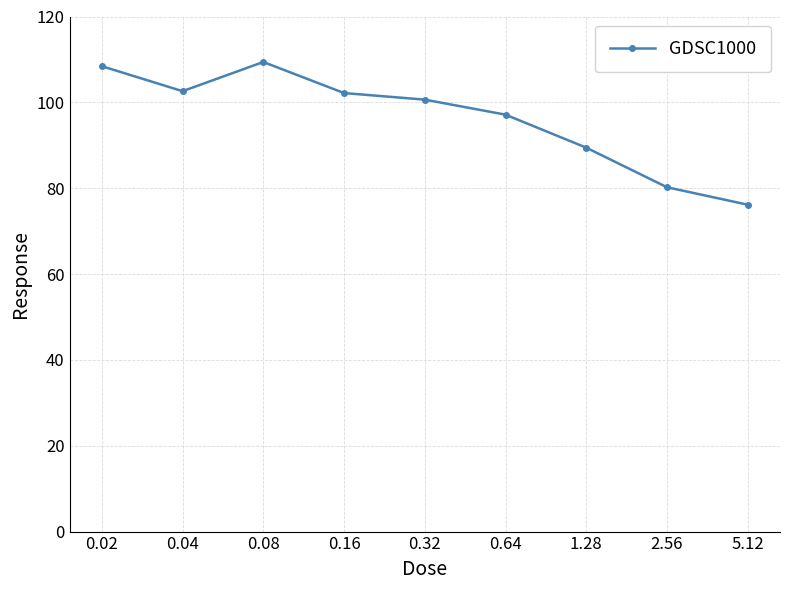

How many interior local peaks (higher than both neighbors) does the data have?

1